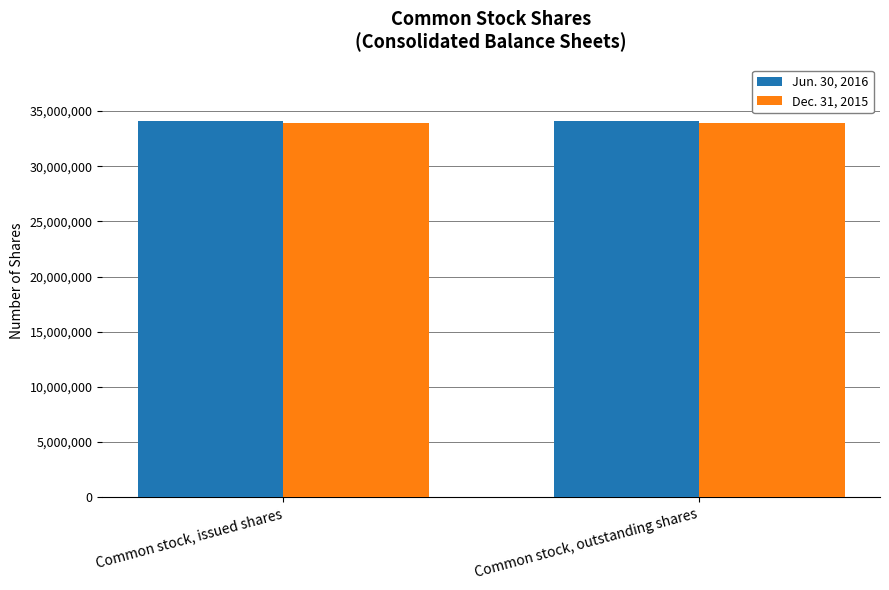

What is the label of the 2nd bar from the left?

Common stock, outstanding shares